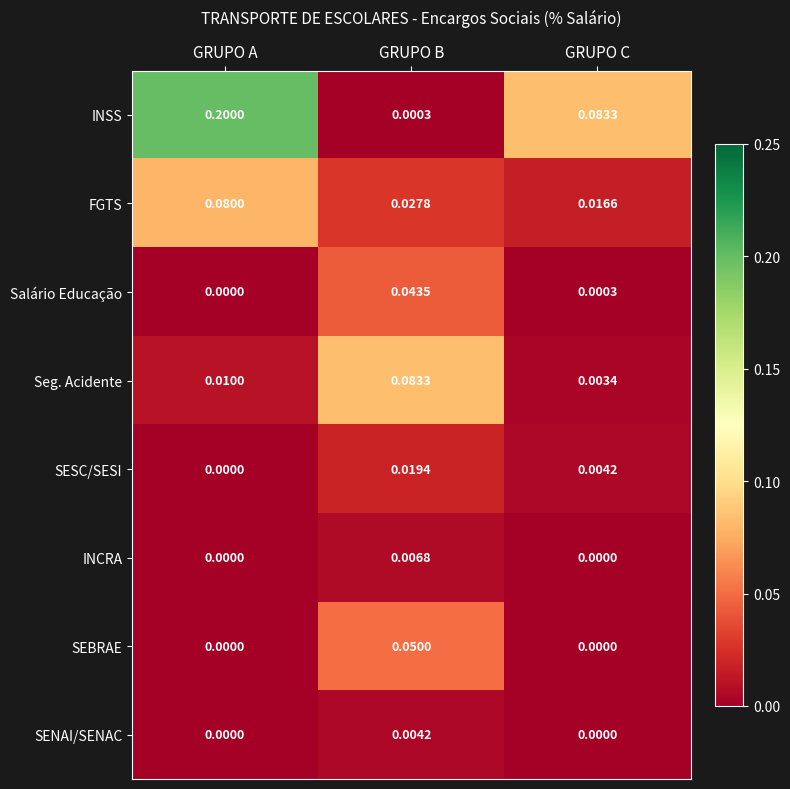

At which category is the sum across all series the highest?

GRUPO A